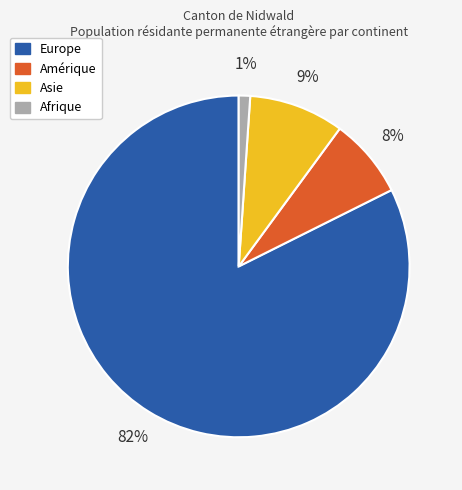

Which has a higher value, Europe or Afrique?

Europe